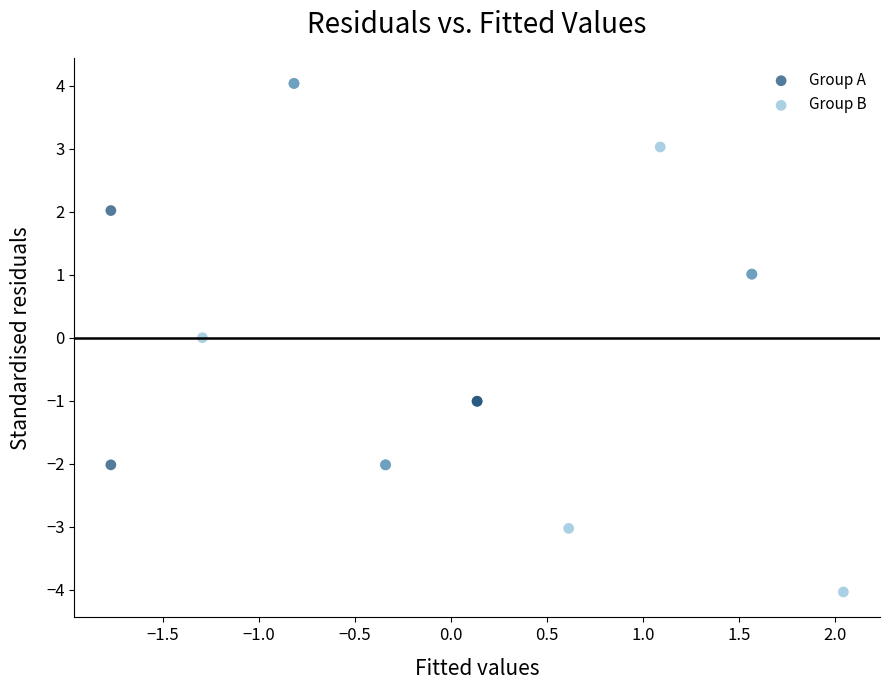

Which series reaches the minimum Y coordinate?

Group B